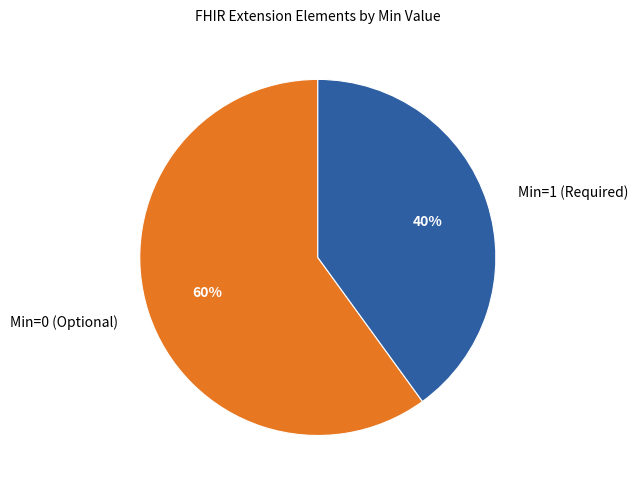

Do Min=0 (Optional) and Min=1 (Required) together represent more than half of the pie?

Yes